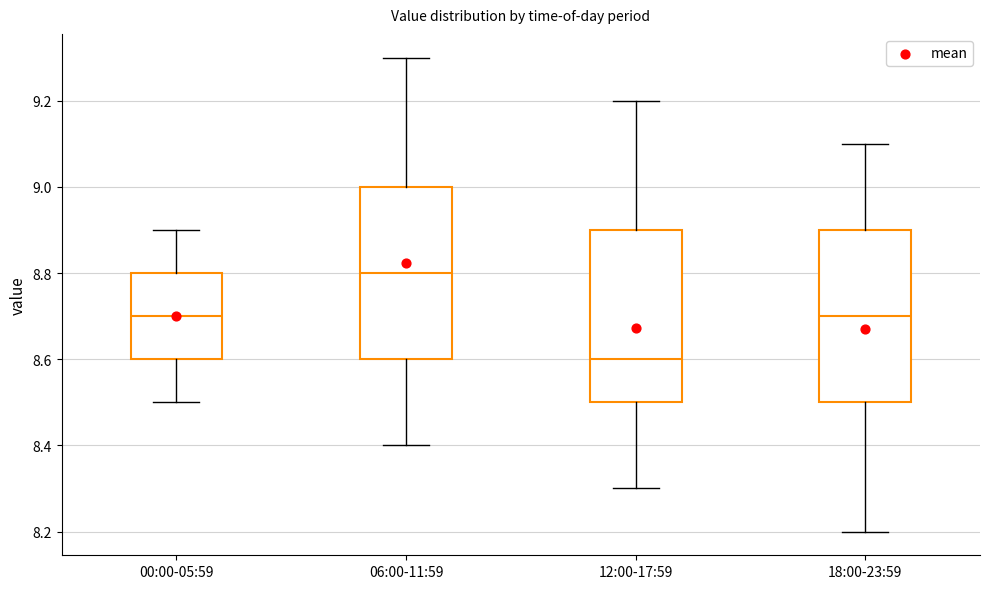

Reading left to right, read every box against the y-axis: the position of its median line, the range the box covers, and the ends of its whiskers. The values are not printed on the chart, so give them approximately, as read against the axis.

00:00-05:59: median 8.7, box 8.6 to 8.8, whiskers 8.5 to 8.9
06:00-11:59: median 8.8, box 8.6 to 9.0, whiskers 8.4 to 9.3
12:00-17:59: median 8.6, box 8.5 to 8.9, whiskers 8.3 to 9.2
18:00-23:59: median 8.7, box 8.5 to 8.9, whiskers 8.2 to 9.1